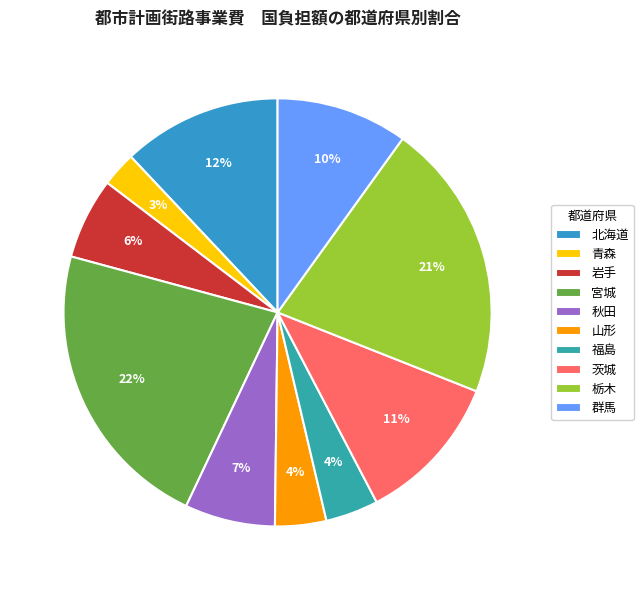

Is 茨城 the majority of the pie?

No